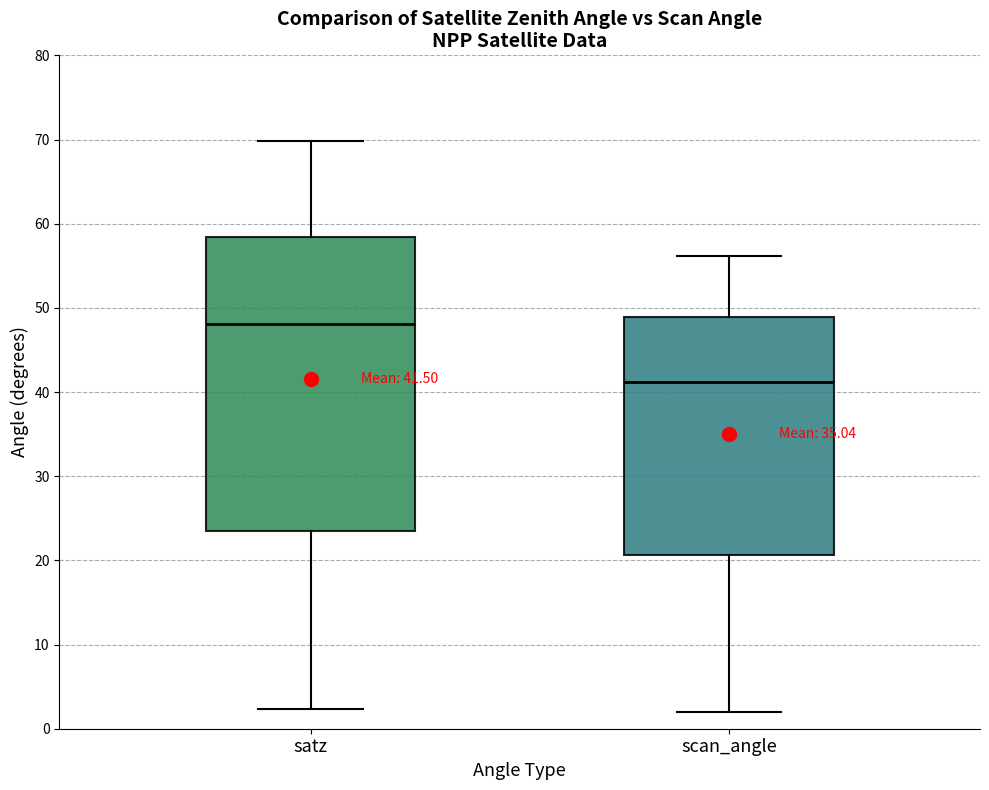

Which box has the lowest median line?

scan_angle